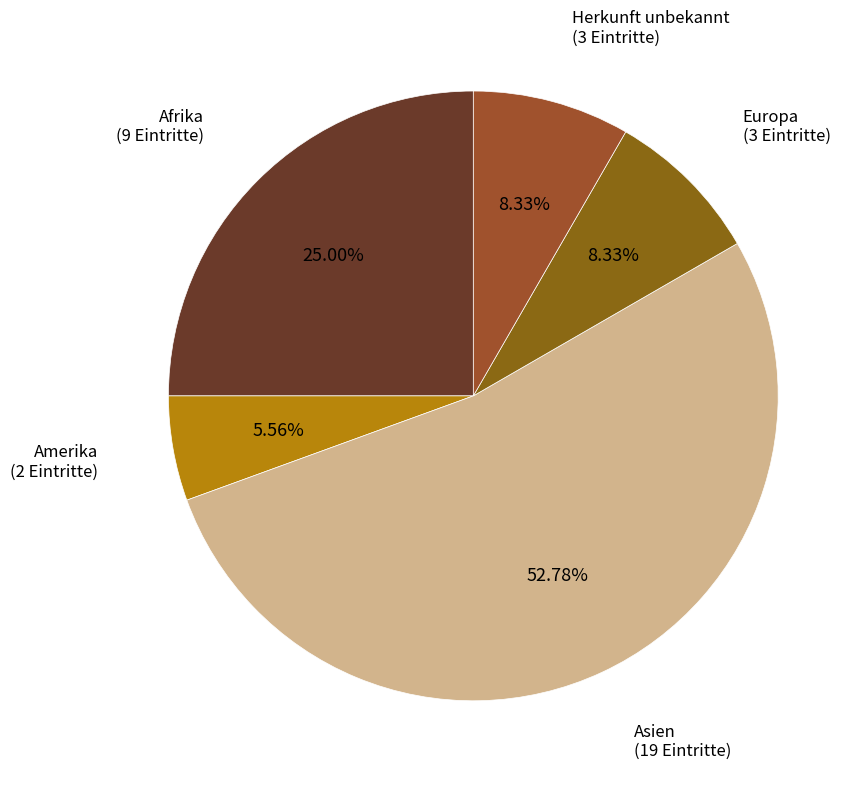

What is the majority slice?

Asien